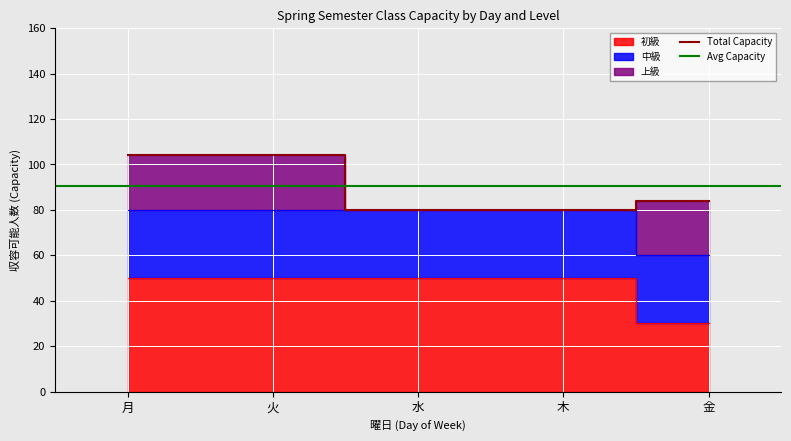

How many data points in 上級 are less than 24?

2